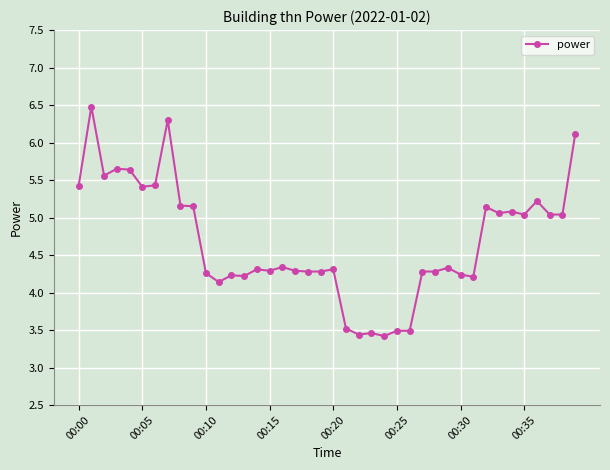

True or false: there are more than 2 points higher than both neighbors.

True